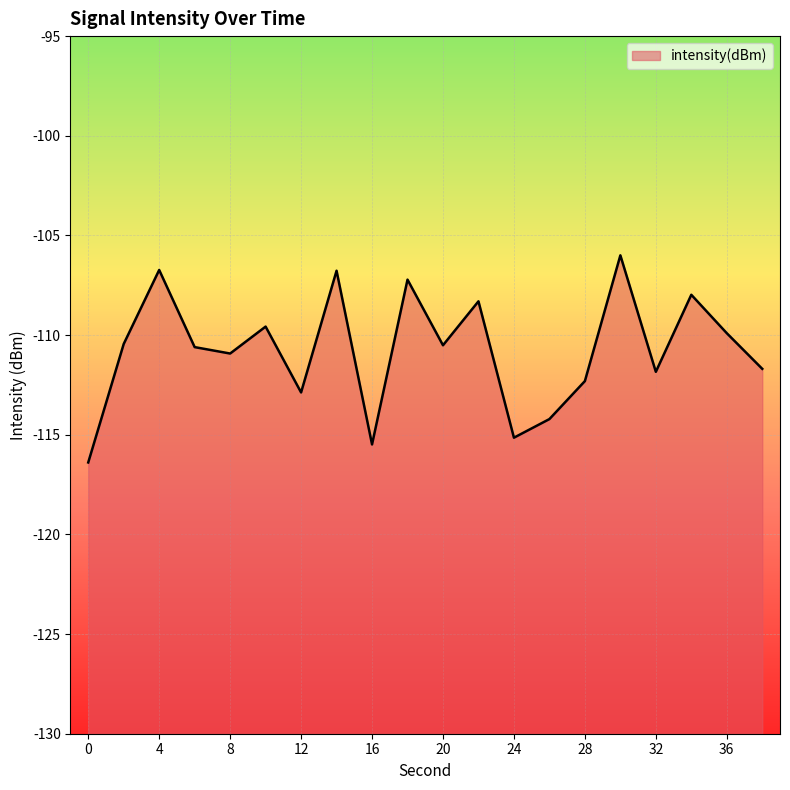

The value at 4 is -158.8. True or false?

False